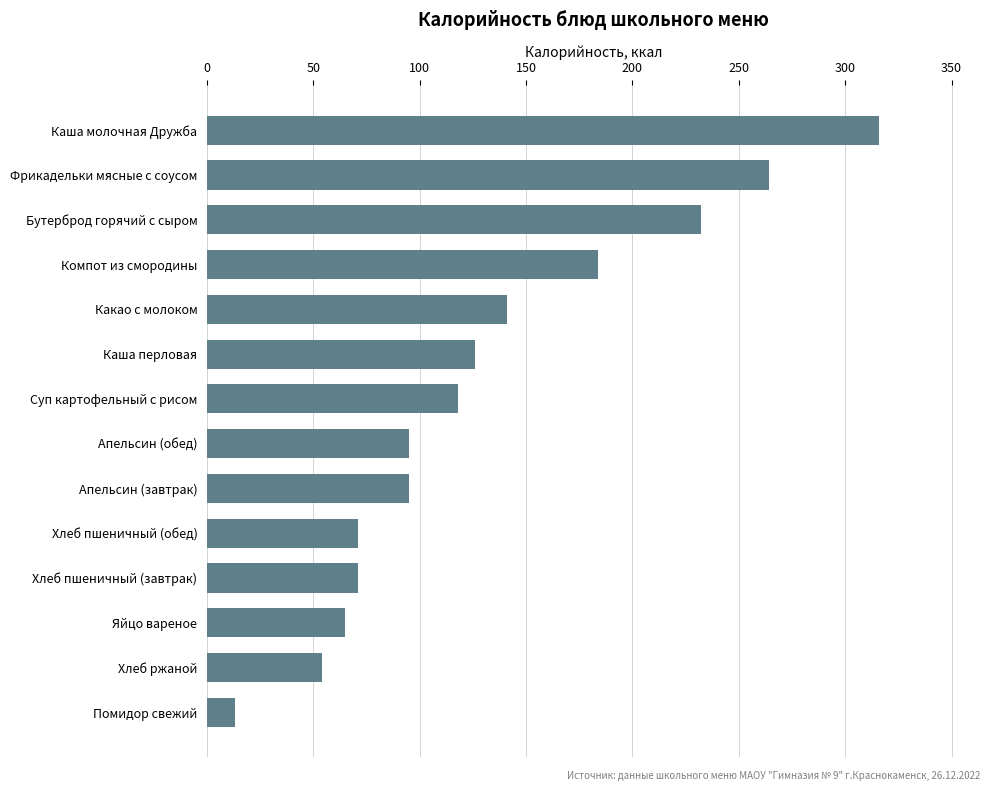

What position from the top is Апельсин (обед)?

8